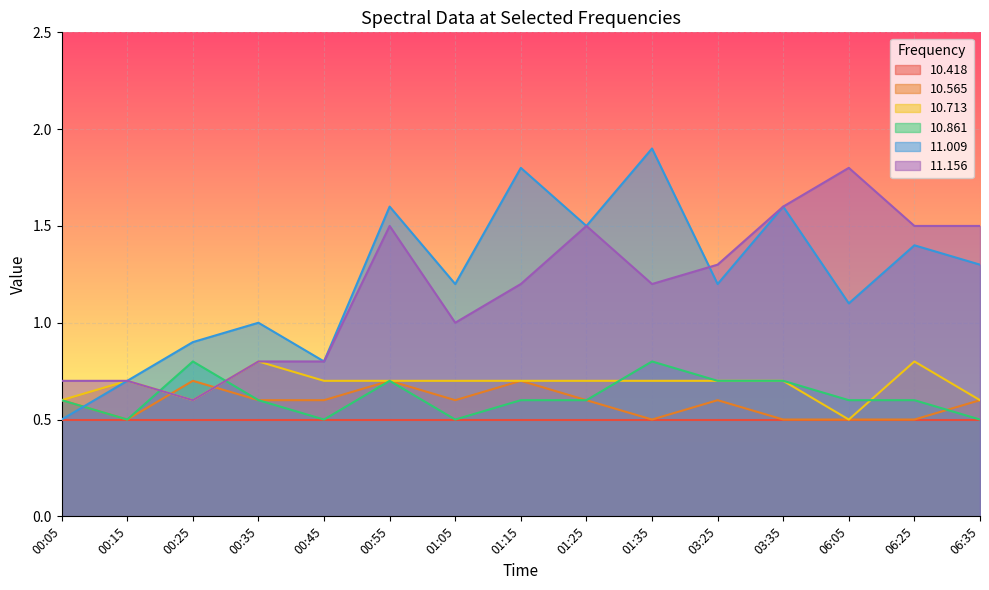

Which label corresponds to the largest value in the chart?

01:35